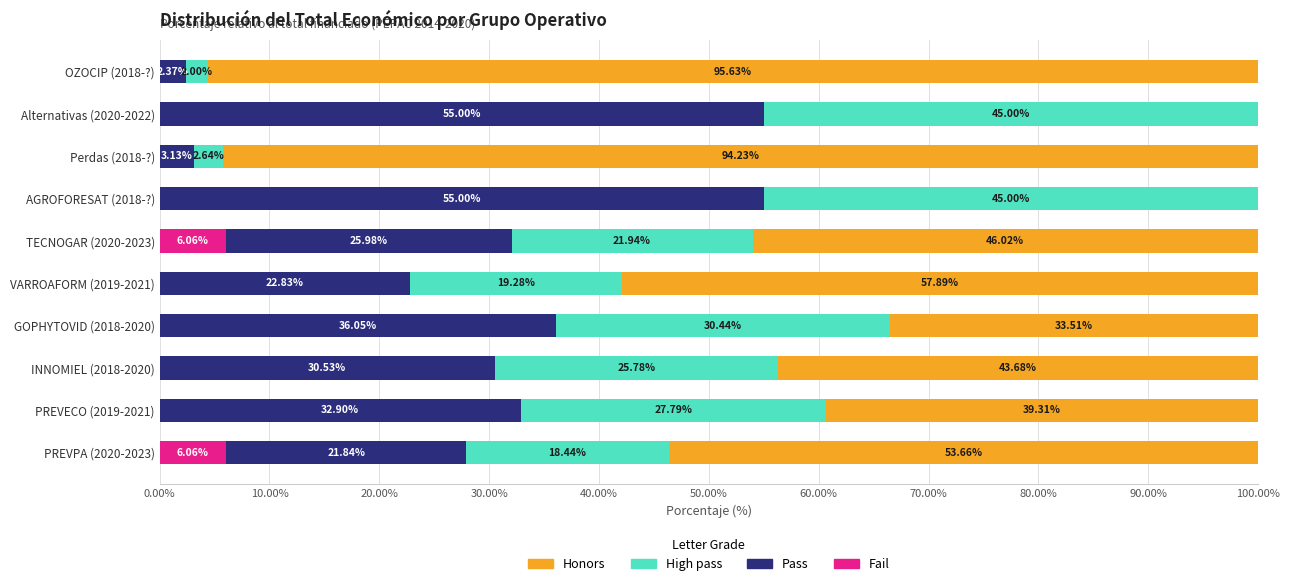

What is the total value across all series at Alternativas (2020-2022)?

100.0